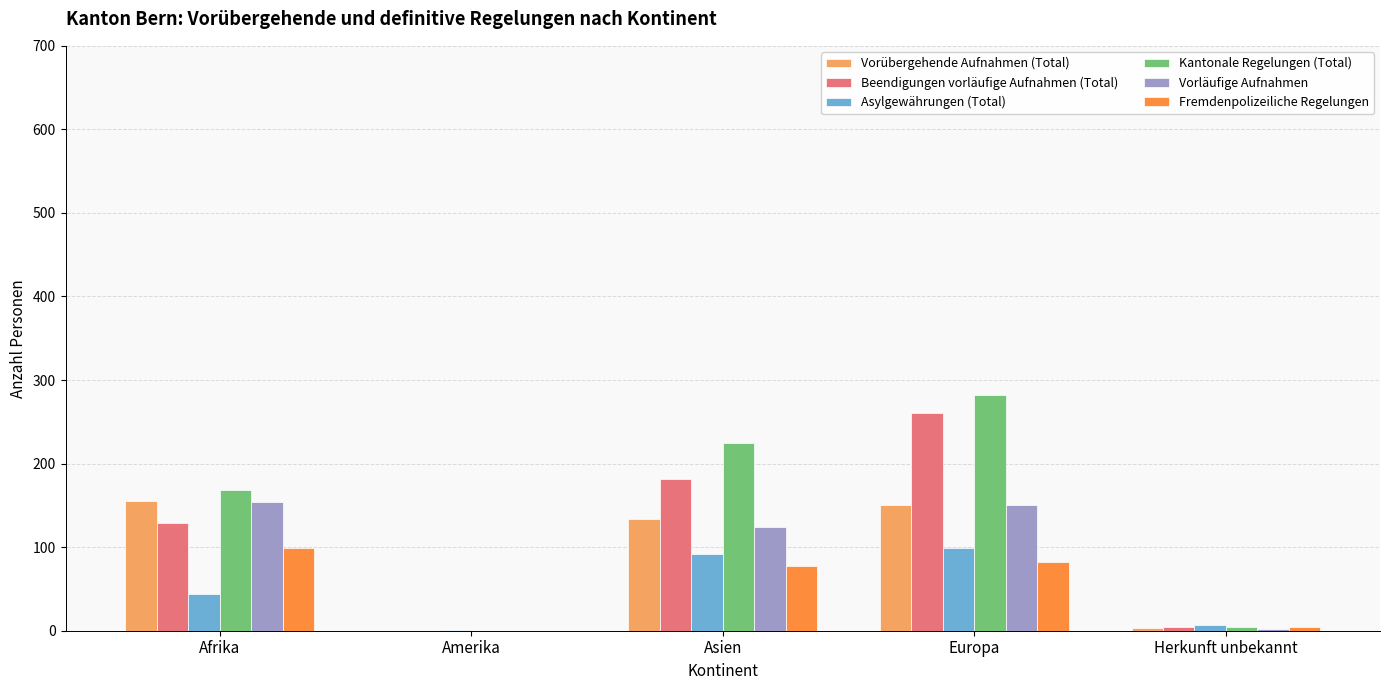

Which series has the largest total across all categories?

Kantonale Regelungen (Total)